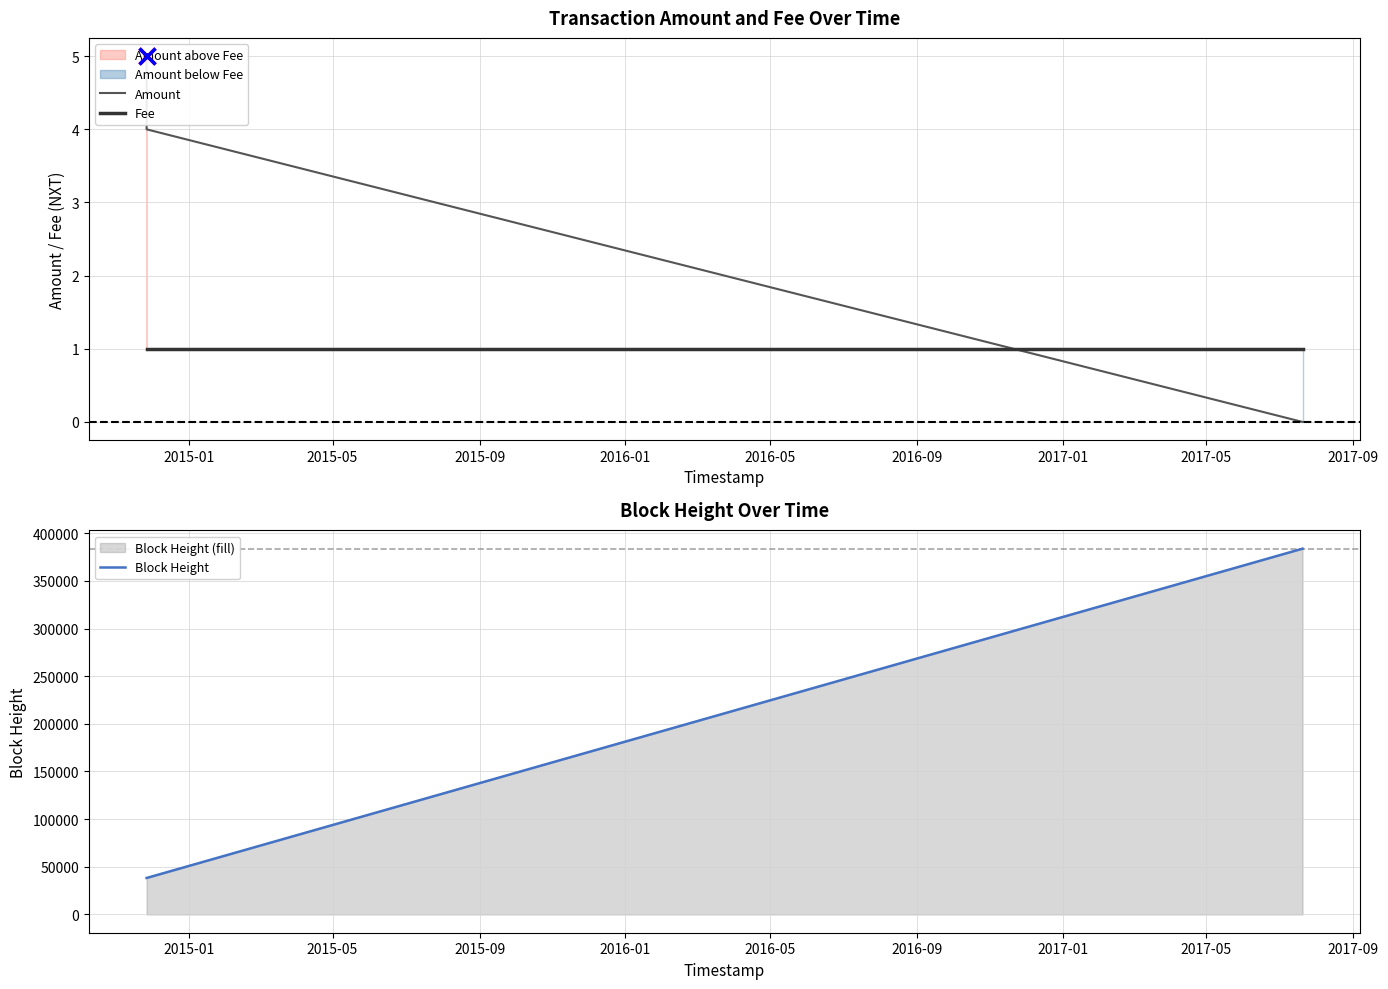

Reading left to right, list all the values displayed in this chart.

Amount: 5	4	0
Fee: 1	1	1
Block Height: 38242	38243	383752